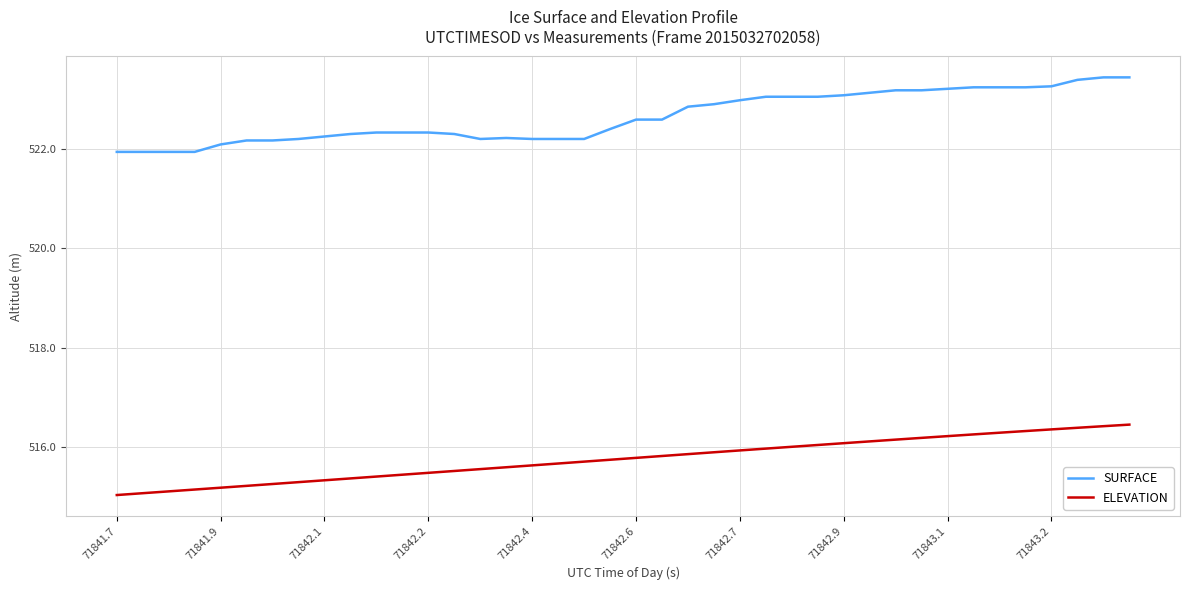

What is the difference between the maximum and minimum values in the SURFACE series?

1.5